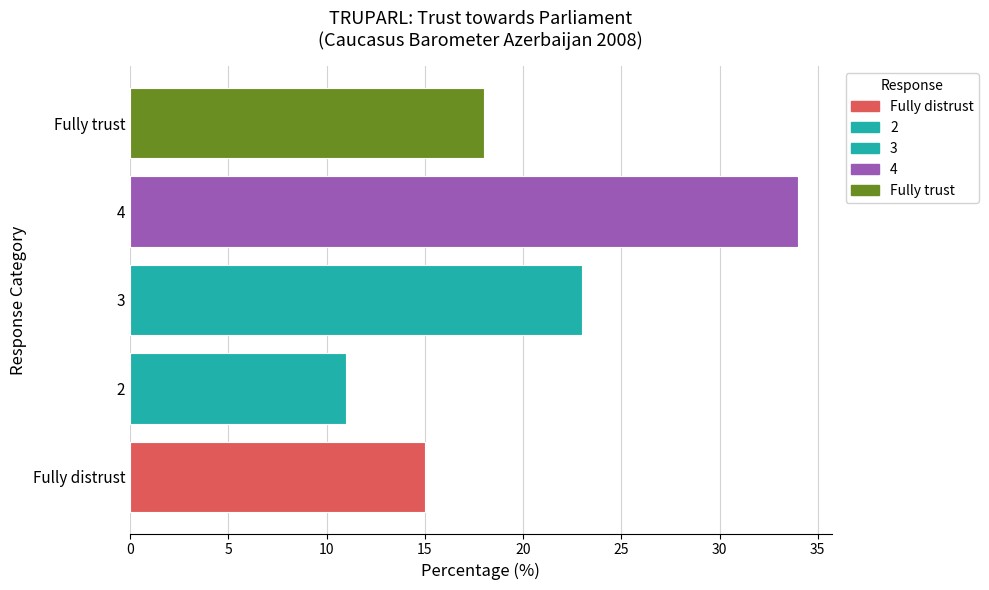

What is the change in value from 2 to 3?

+12